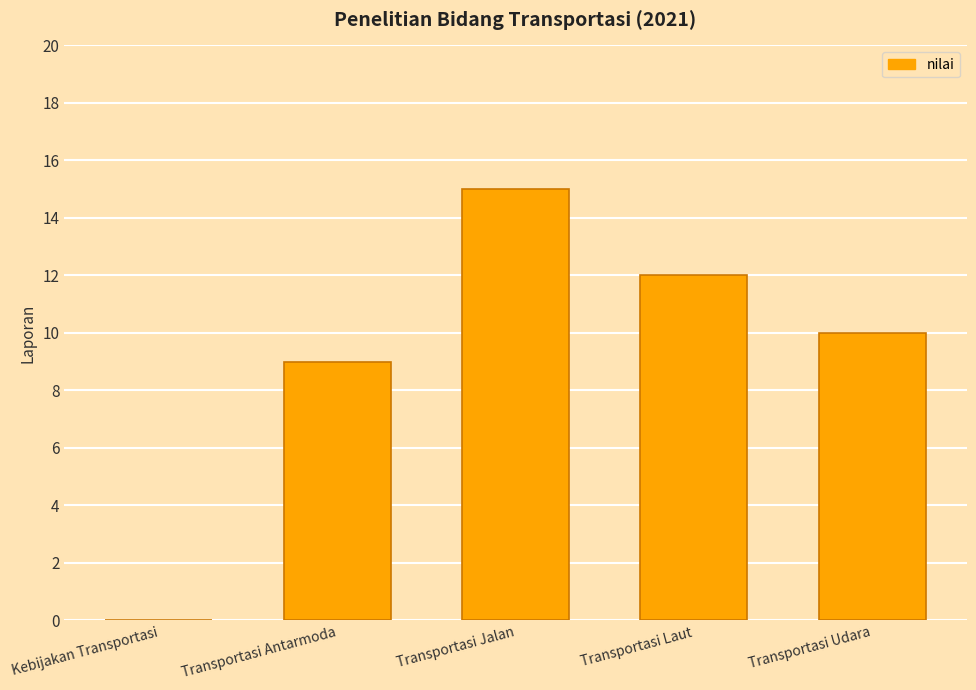

The value at Transportasi Laut is 12. True or false?

True